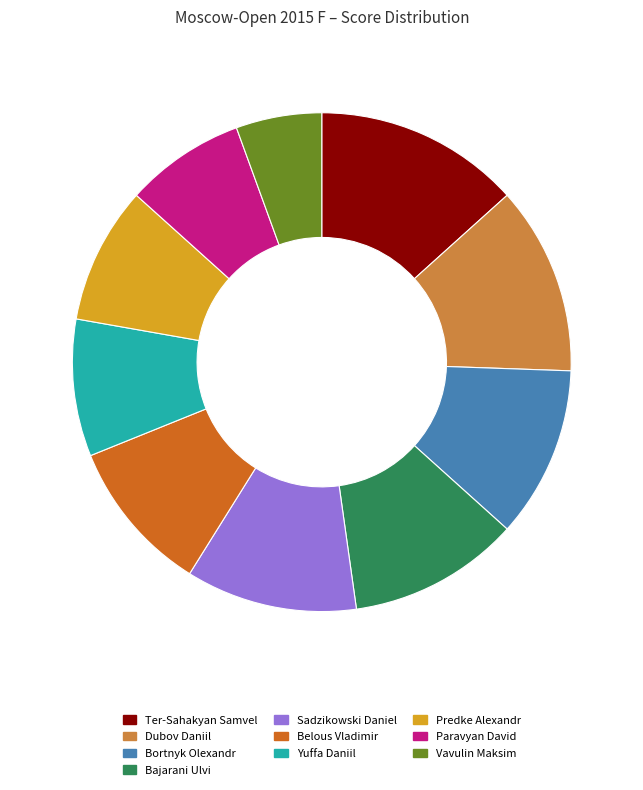

Which category has the biggest portion of the pie?

Ter-Sahakyan Samvel